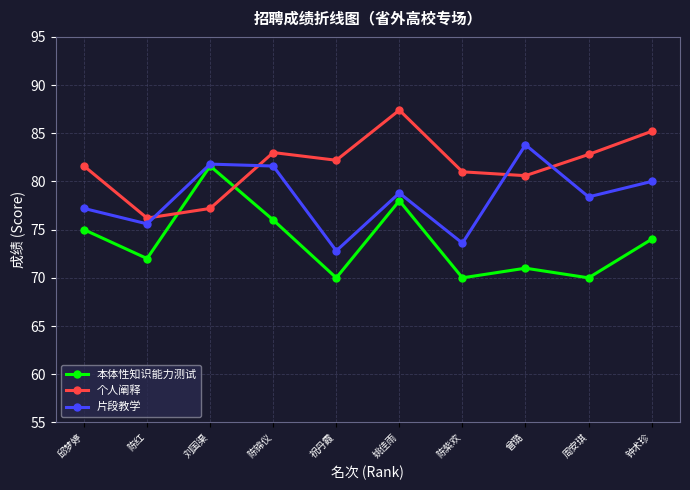

What is the sum of all 本体性知识能力测试 values?

737.6